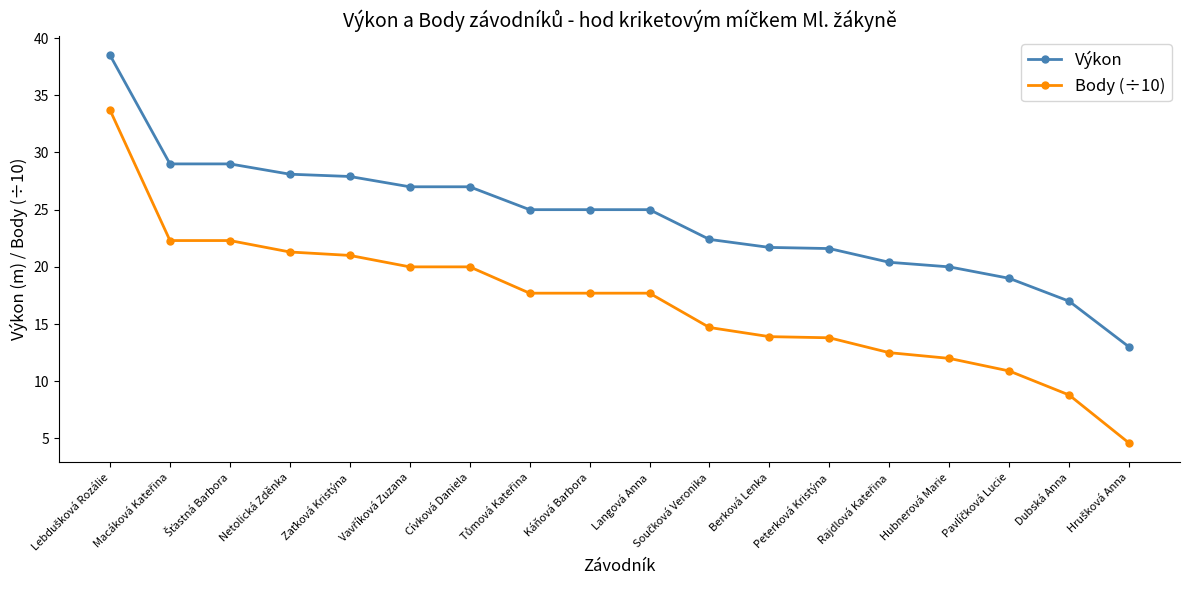

How many data points in Body (÷10) are less than 17?

8